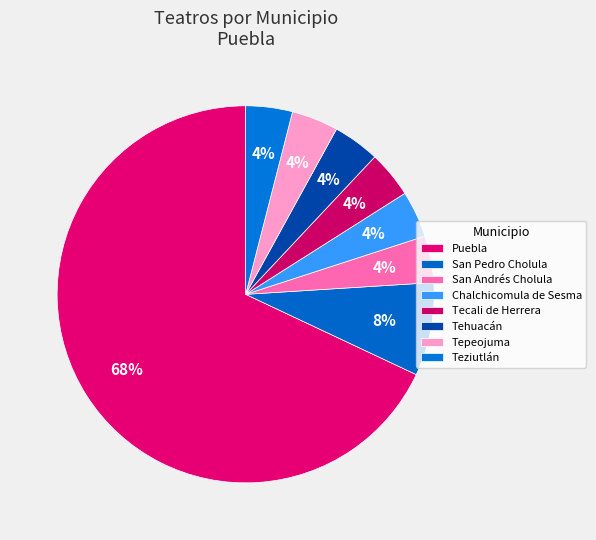

Which slice is the largest?

Puebla